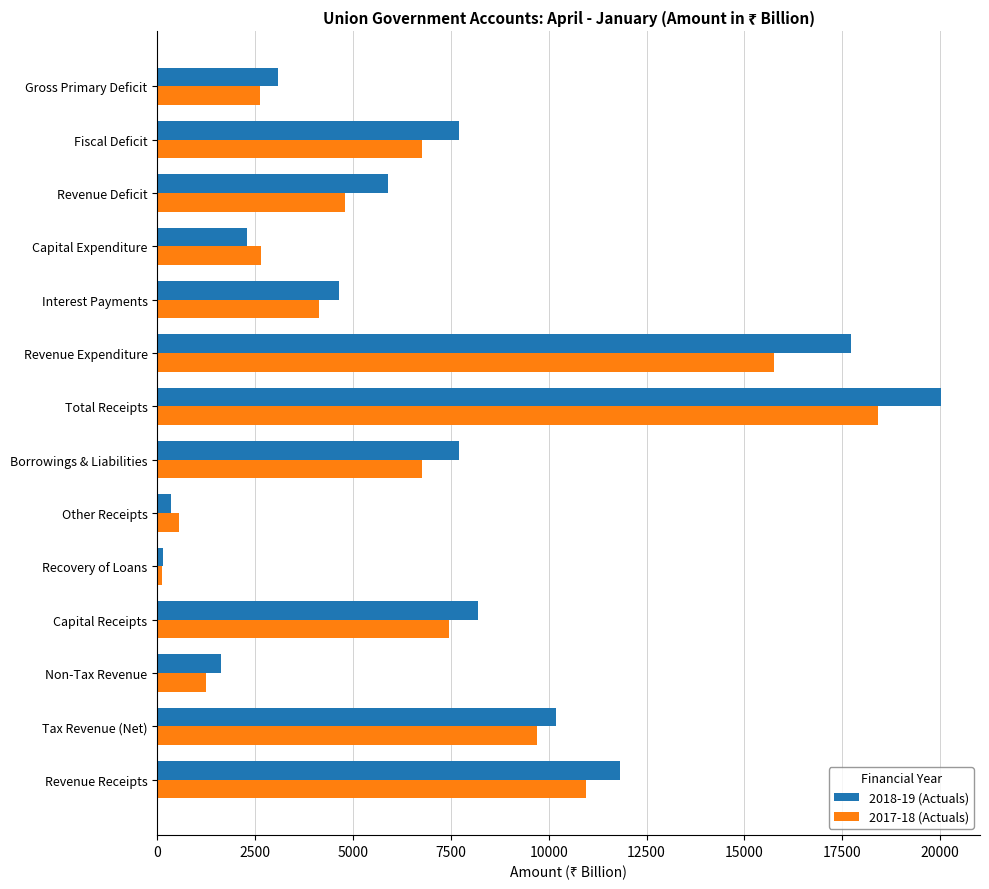

At which category does the chart reach its minimum across all series?

Recovery of Loans